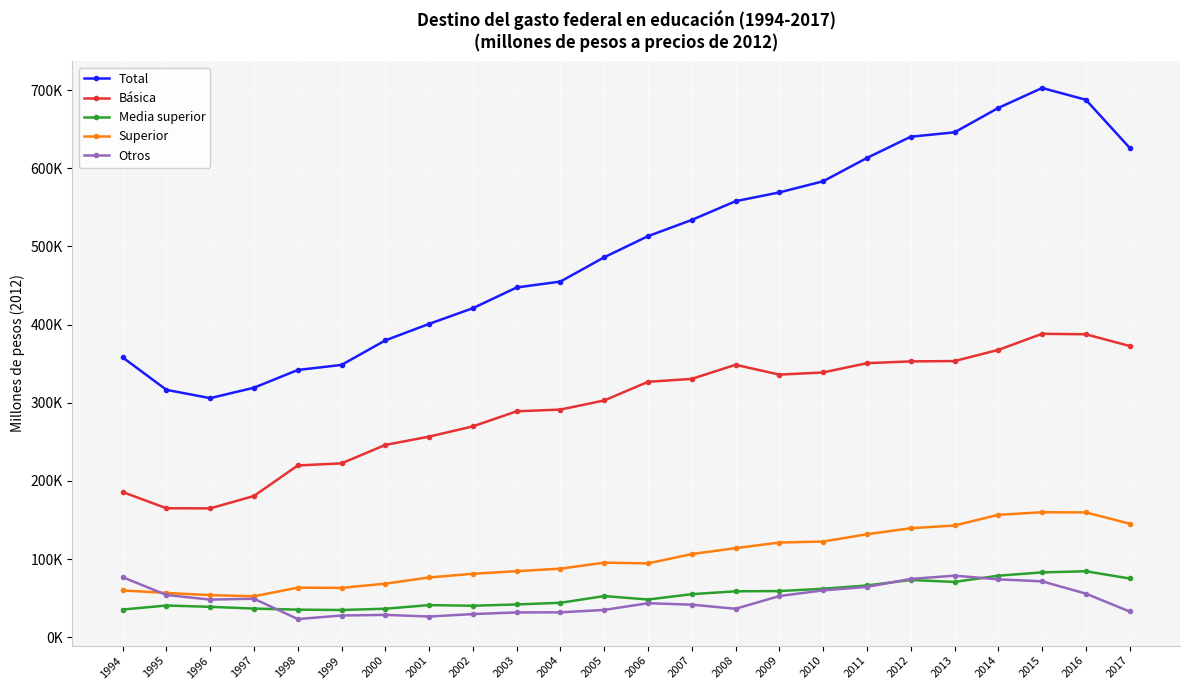

Is this an area chart (filled region under the line)?

No